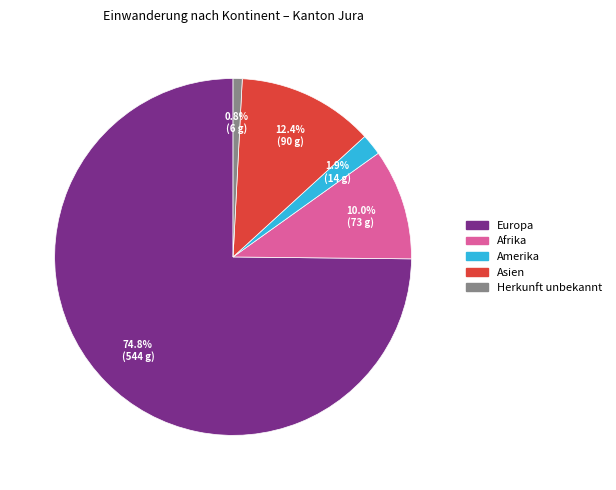

Count the number of slices in the pie.

5